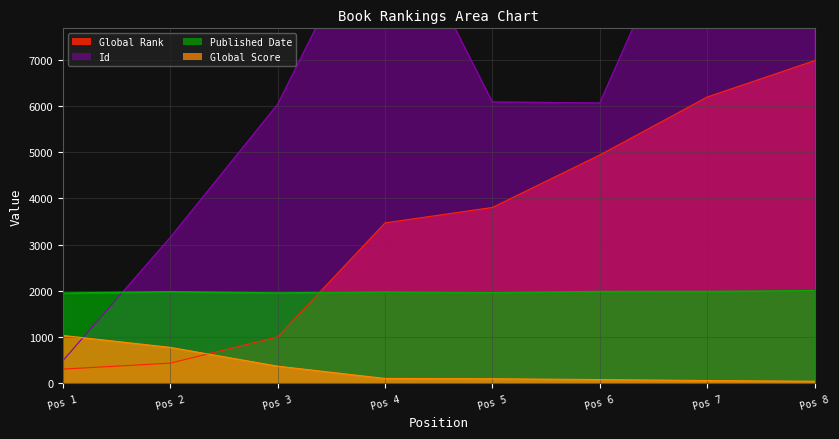

What is the highest value of the Global Score series?

1037